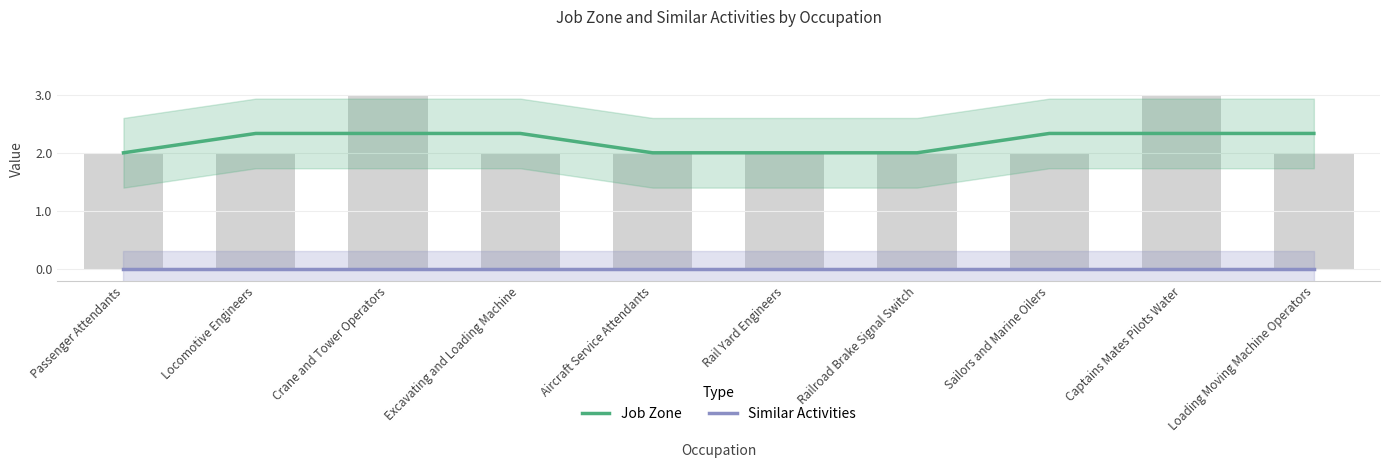

What is the spread (max minus min) of values at Crane and Tower Operators?

2.3